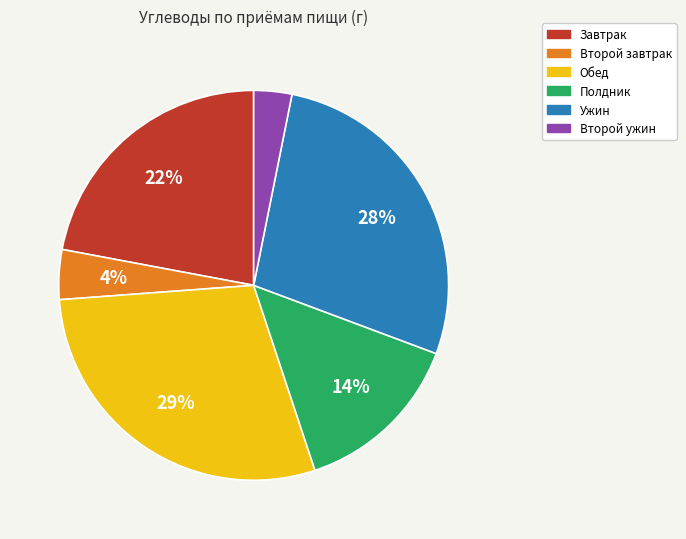

To the nearest percent, what is the difference between the largest and smallest slice percentages?

26%